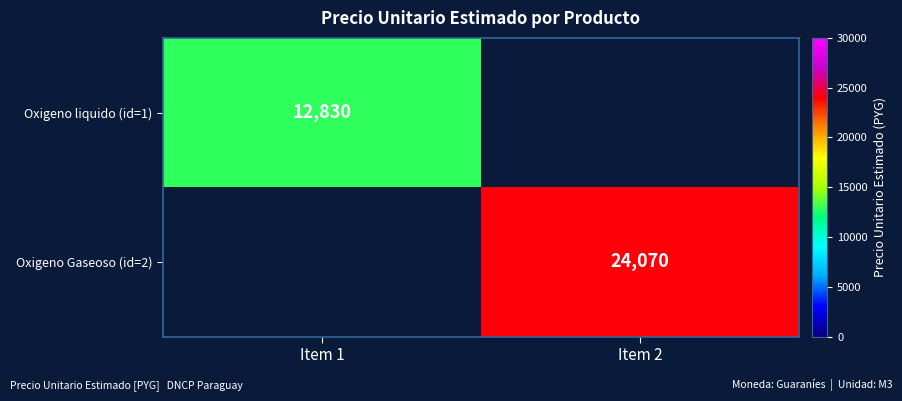

Is the value of Oxigeno liquido (id=1) at Item 1 greater than the value of Oxigeno Gaseoso (id=2) at Item 2?

No